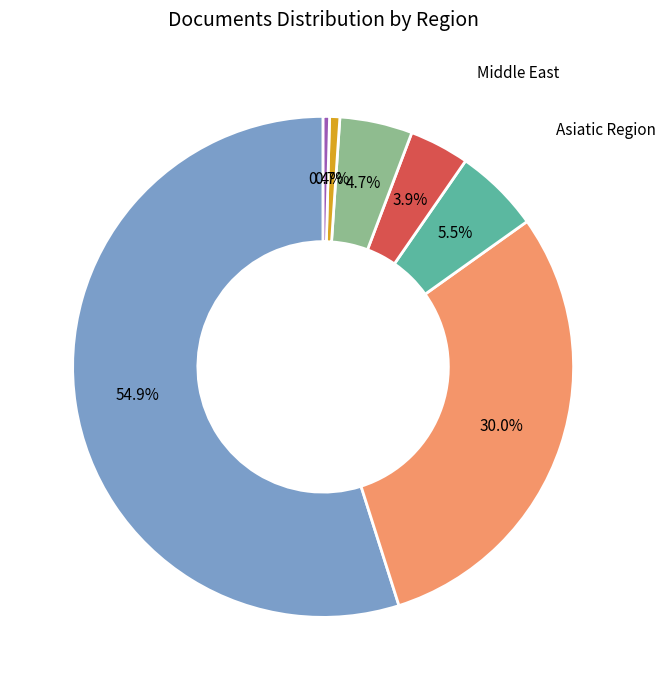

What is the largest slice in the pie chart?

Northern America